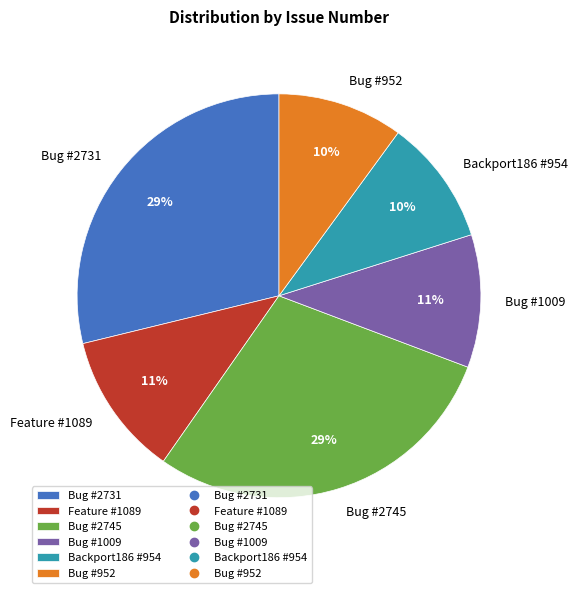

Count the number of slices in the pie.

6